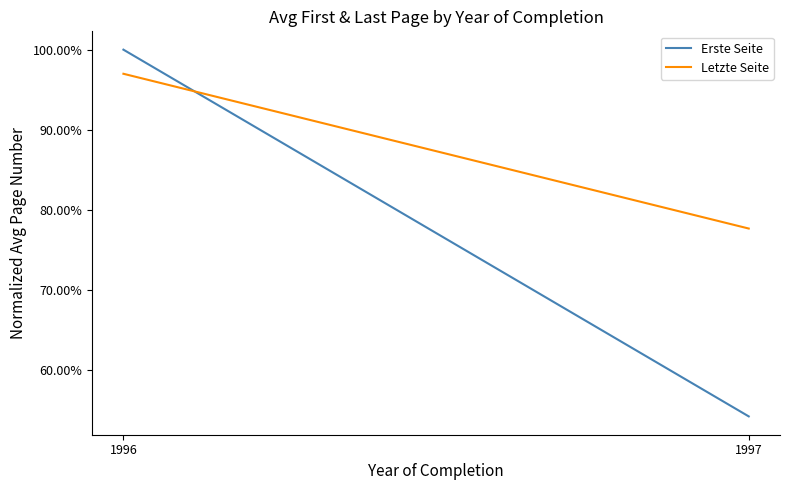

What are all the series names shown in the legend?

Erste Seite, Letzte Seite